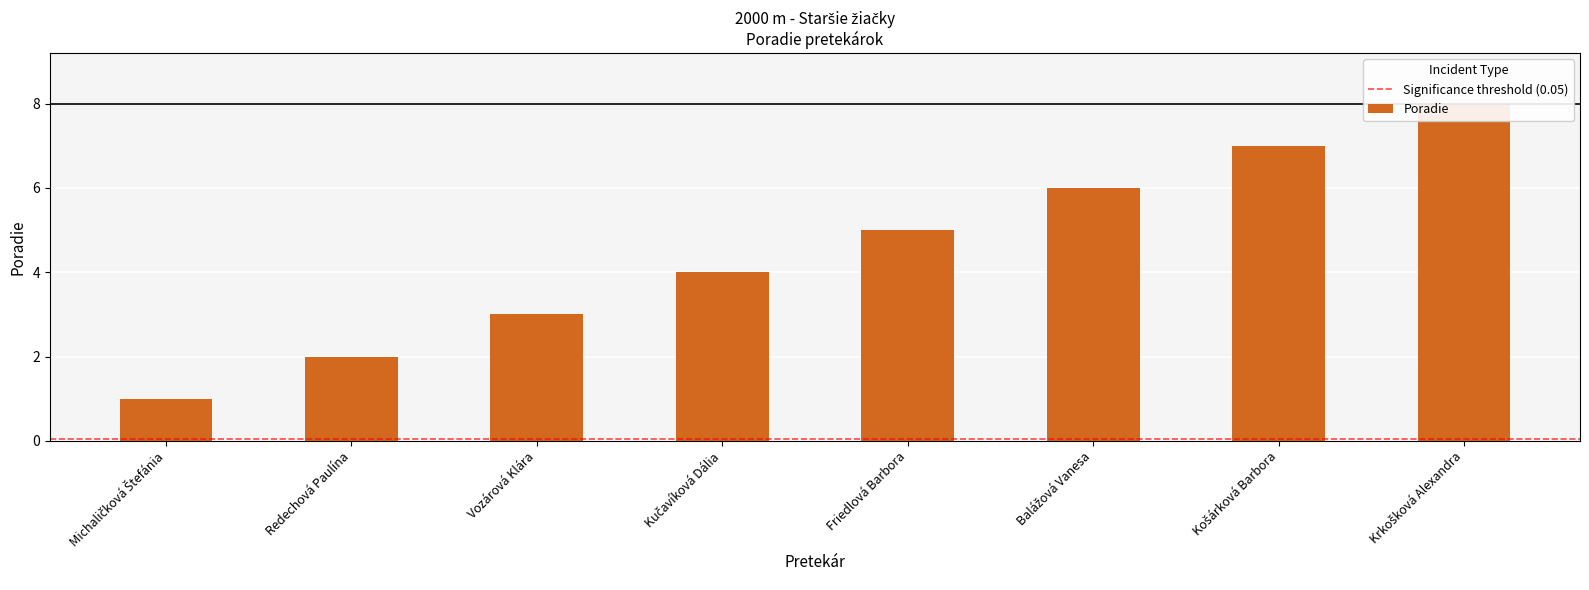

What is the average value?

4